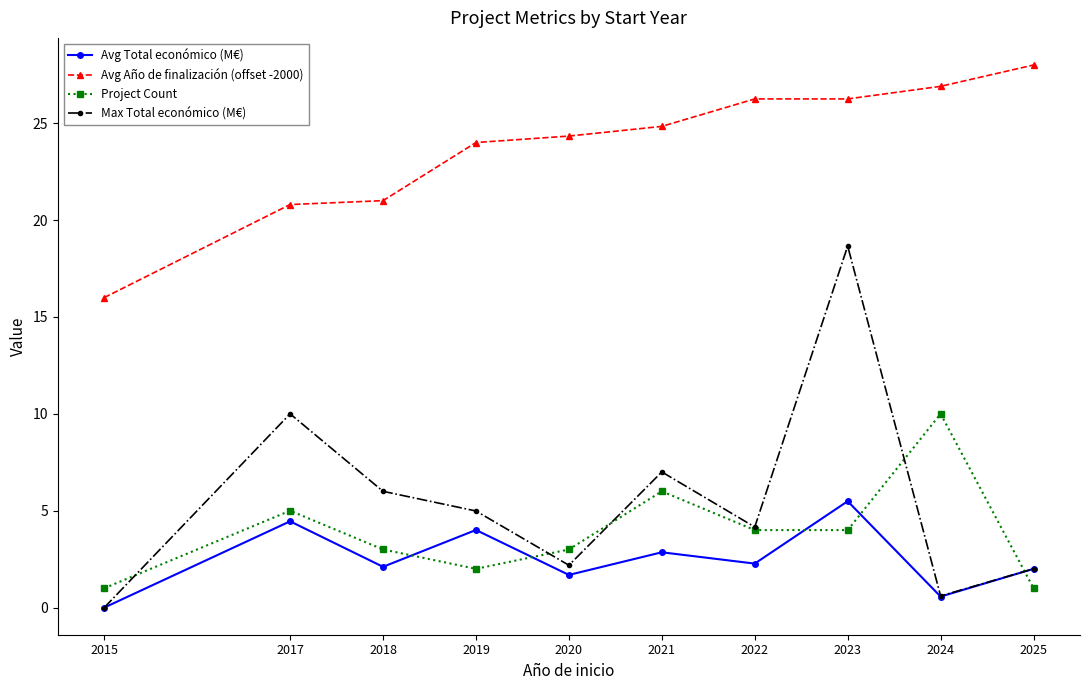

What is the value of the Avg Año de finalización (offset -2000) point at the 1st from the left?

16.0